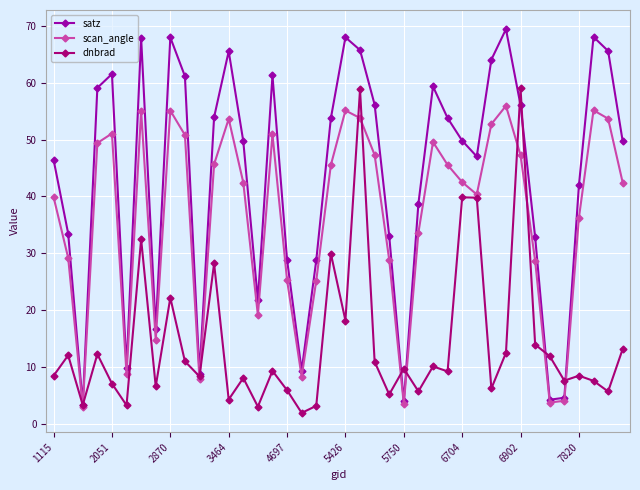

Rank the series by their maximum value, from highest to lowest.

satz, dnbrad, scan_angle